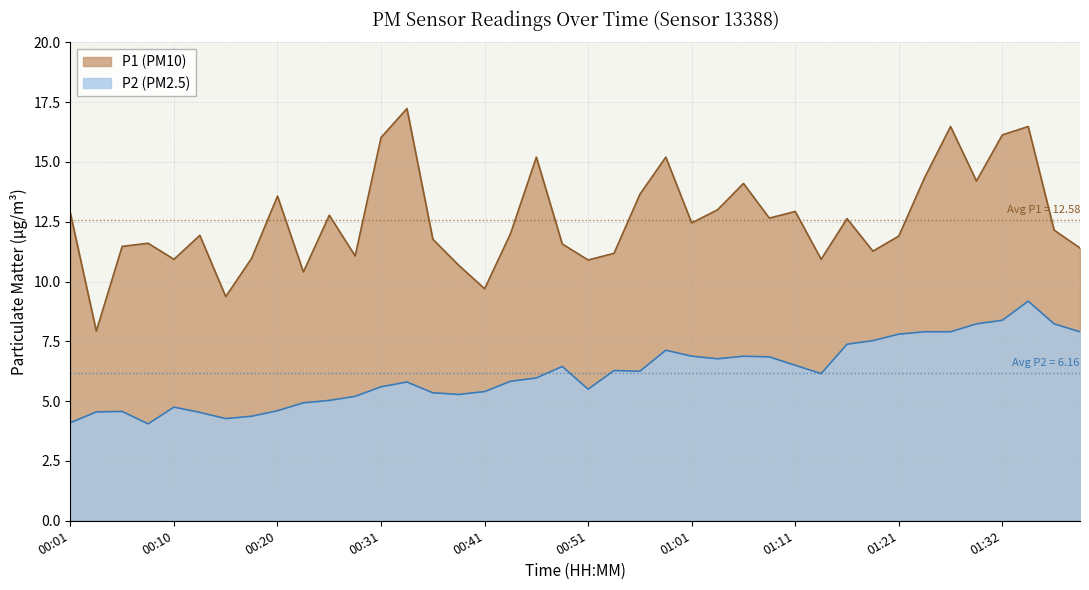

What is the sum of all P2 values?

246.2